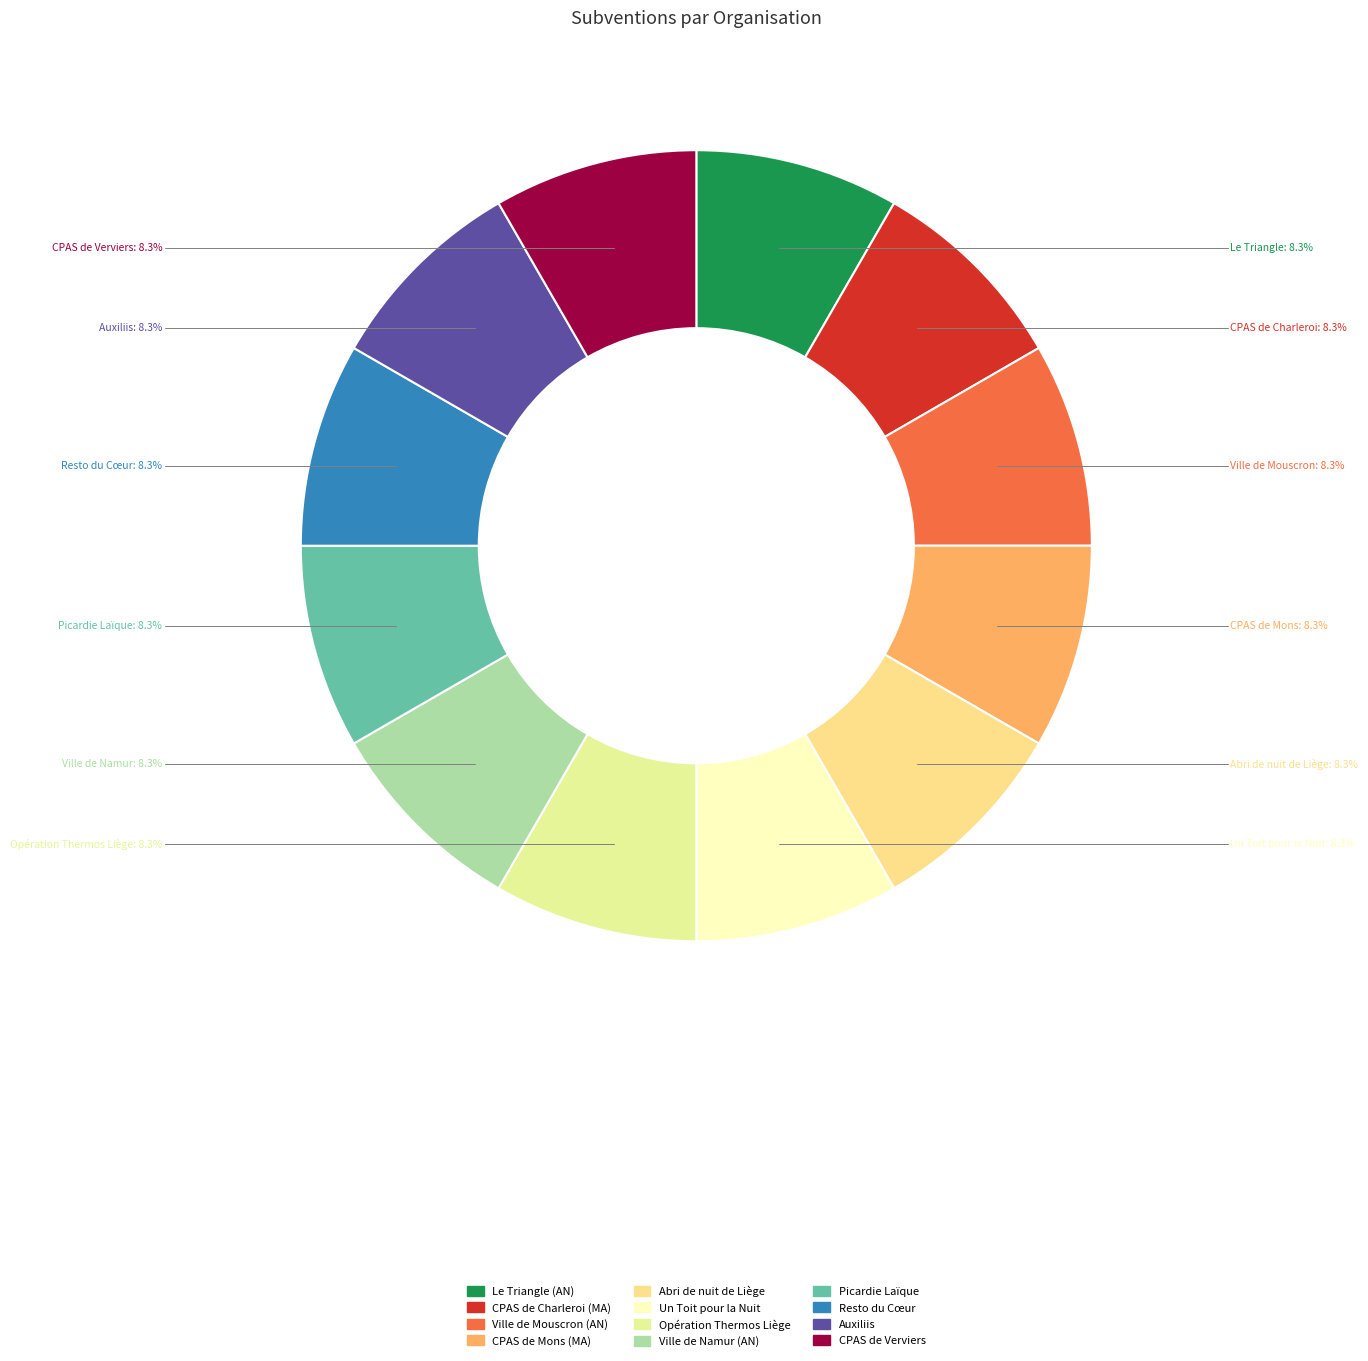

What is the smallest slice in the pie chart?

Le Triangle (AN)